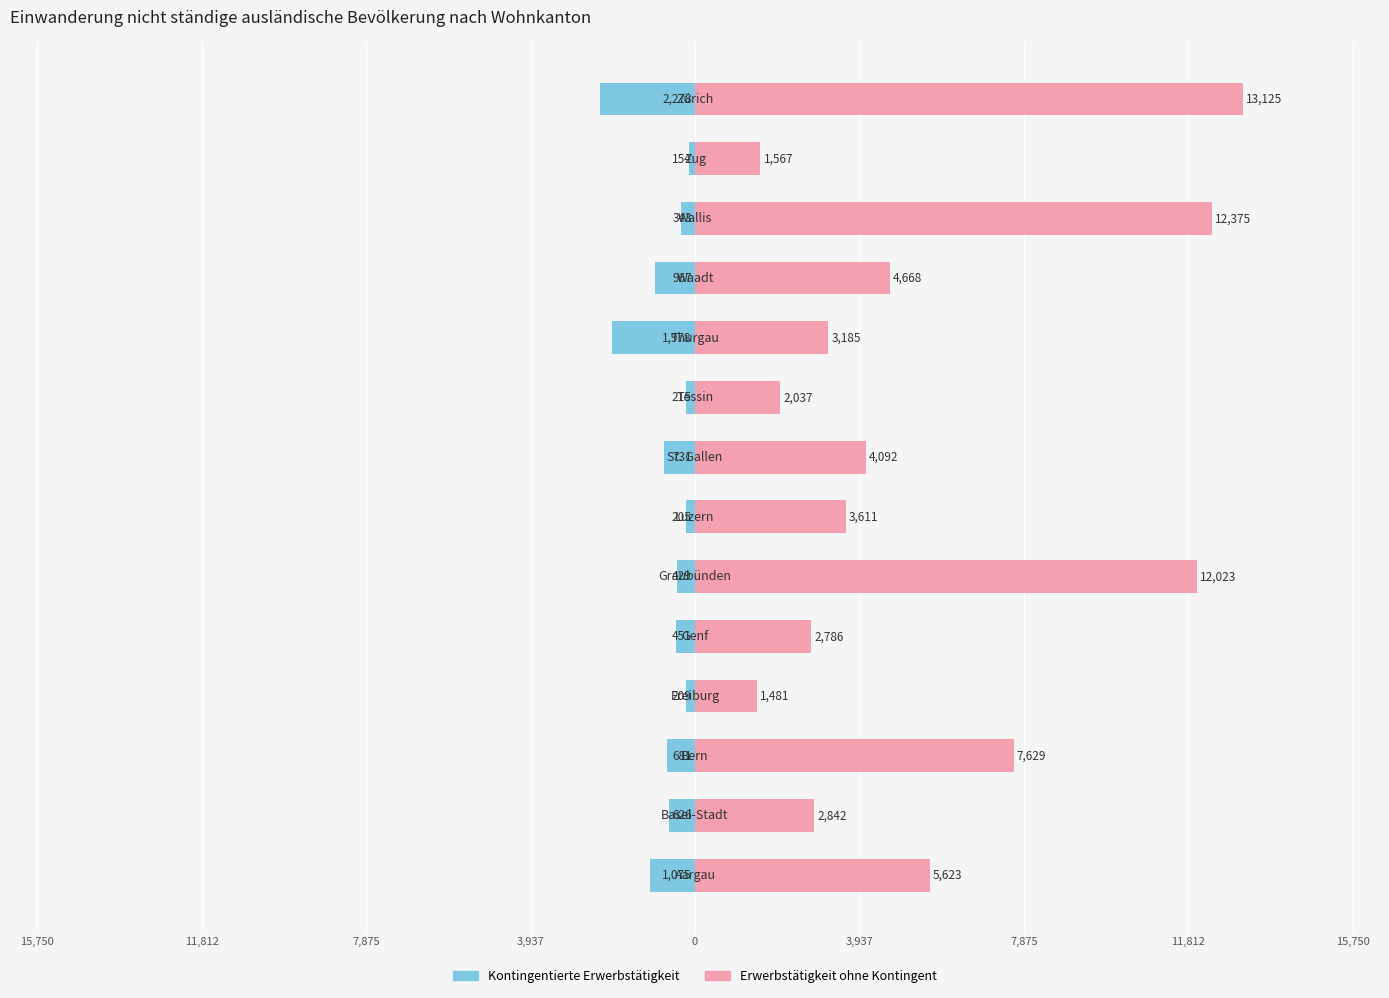

Which series has the largest total across all categories?

Erwerbstätigkeit ohne Kontingent